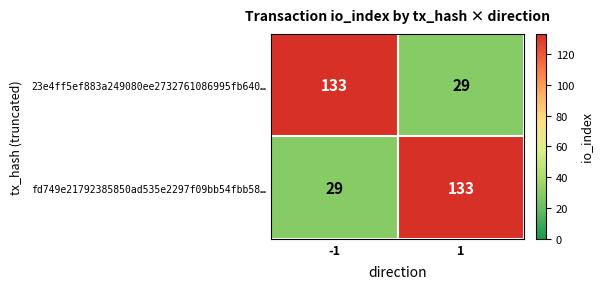

What is the sum of the 23e4ff5ef883a249080ee2732761086995fb640… values at 1 and -1?

162